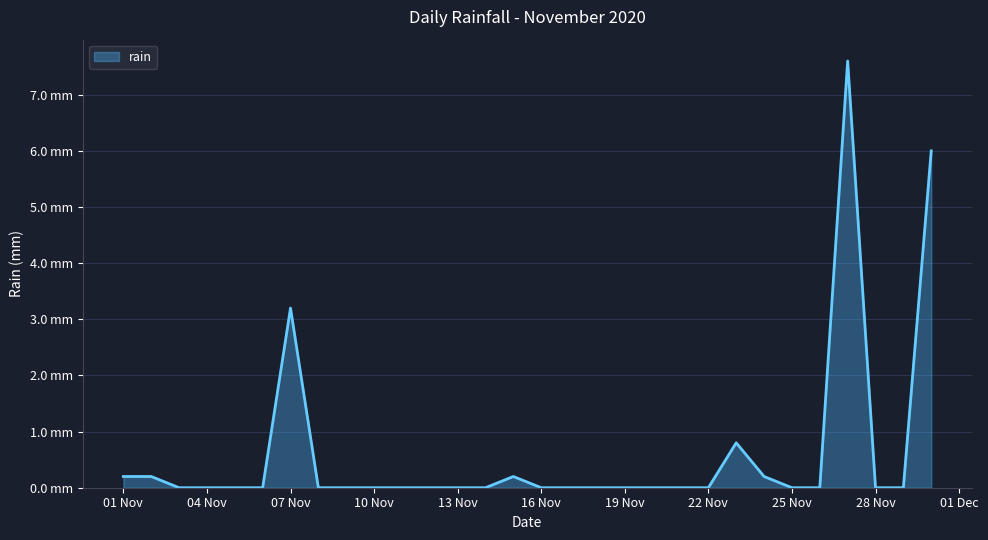

Is this an area chart (filled region under the line)?

Yes